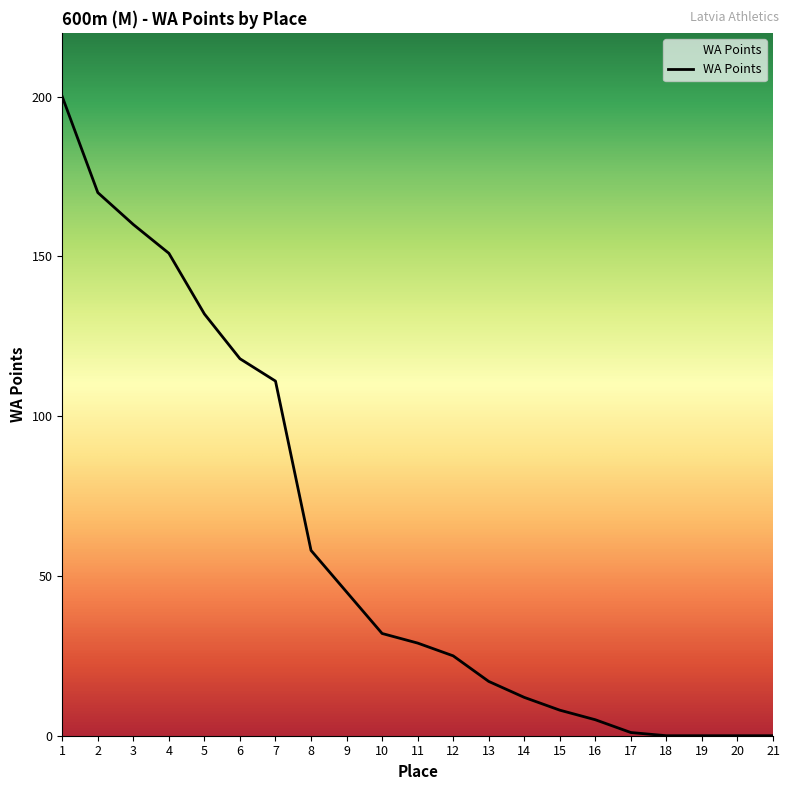

Which has a higher value, 17 or 6?

6